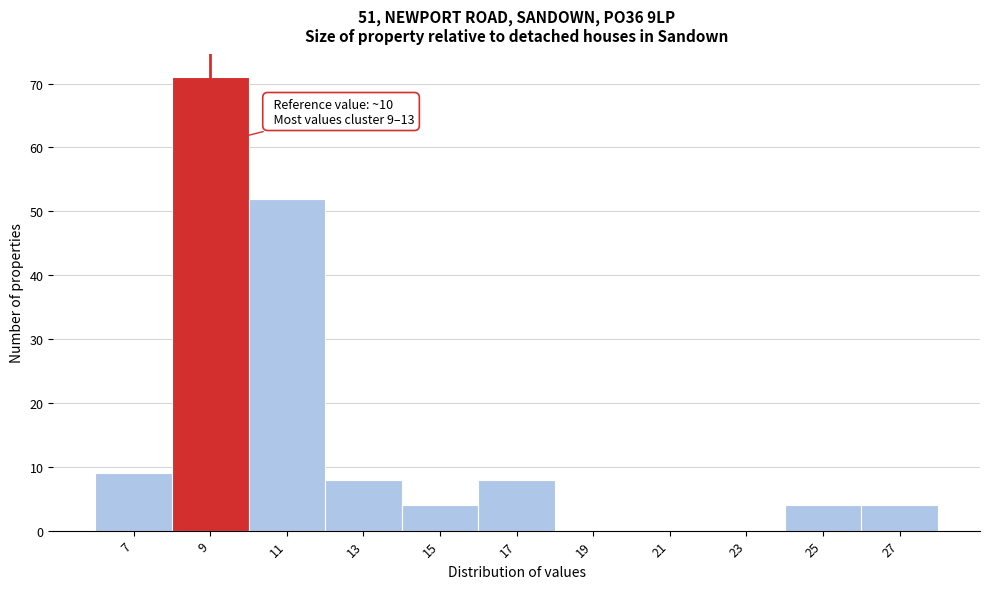

Reading left to right, transcribe all the data shown in this chart.

7=9	9=71	11=52	13=8	15=4	17=8	19=0	21=0	23=0	25=4	27=4